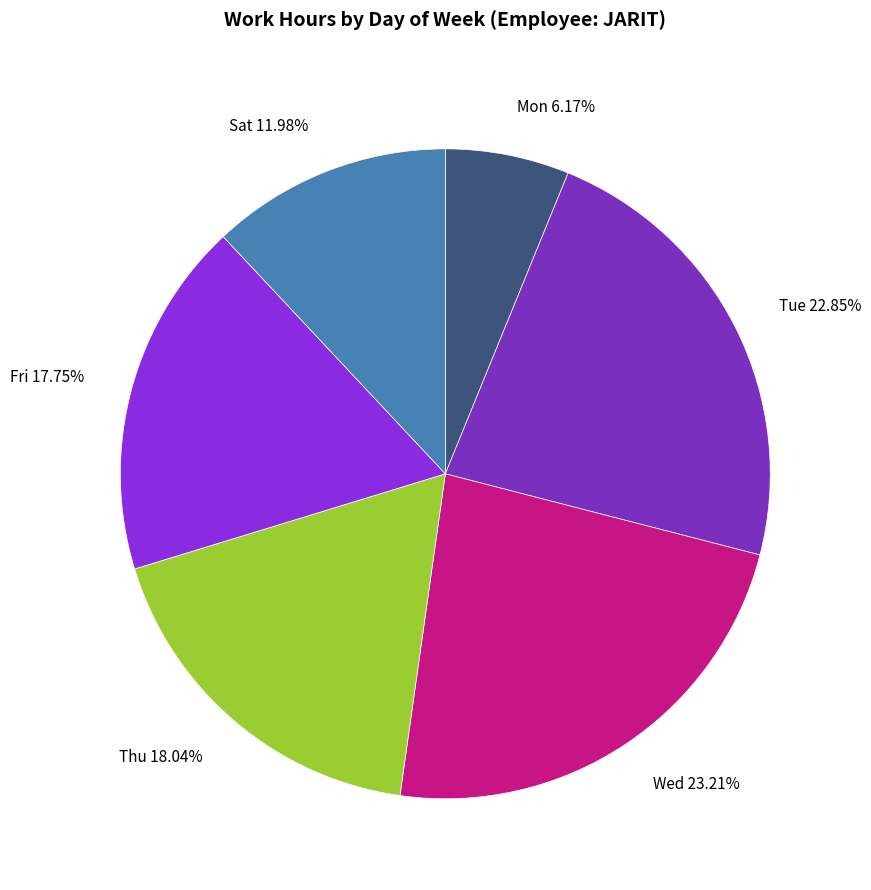

To the nearest percent, what is the difference between the largest and smallest slice percentages?

17%